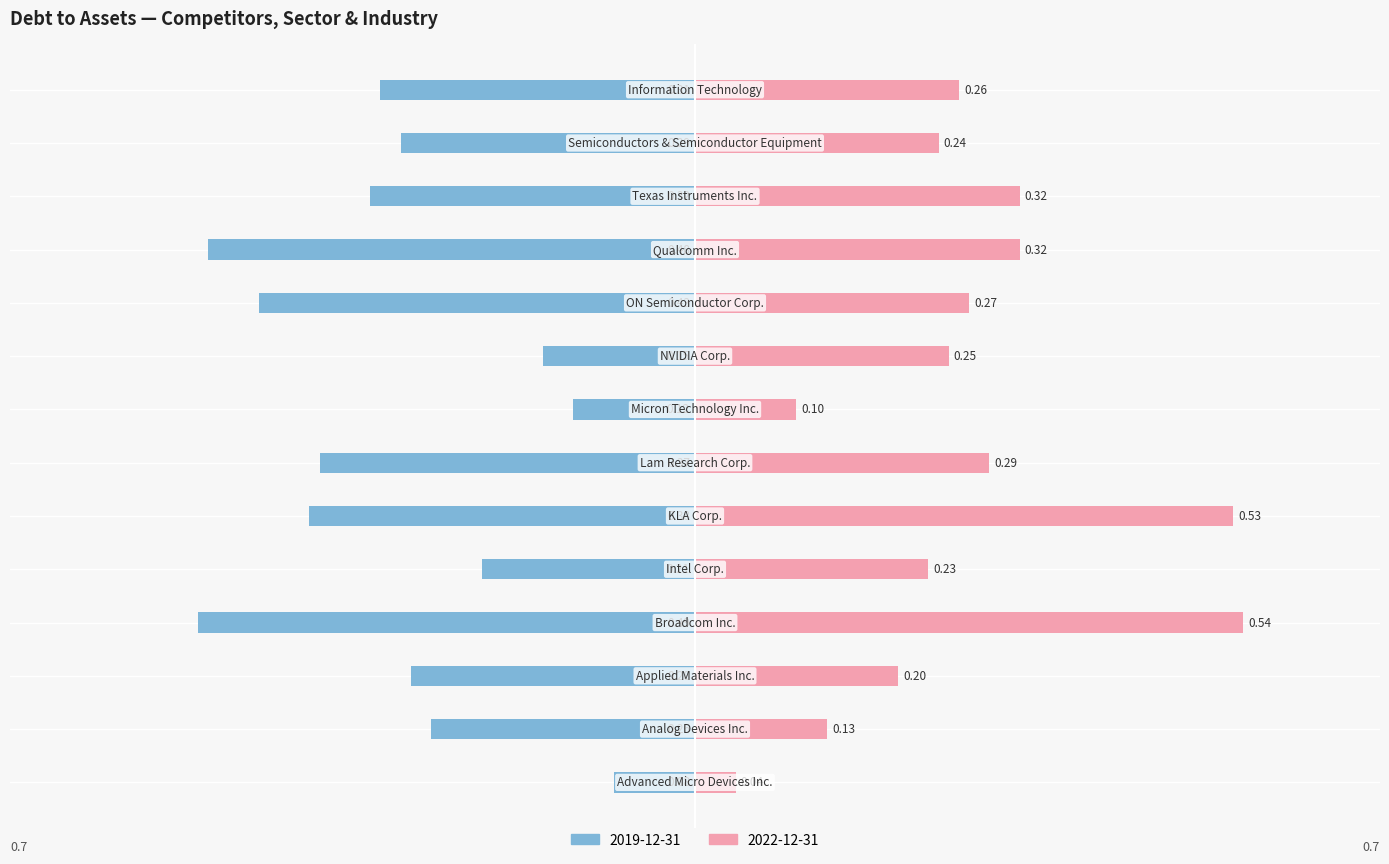

What position from the right is Semiconductors & Semiconductor Equipment?

2